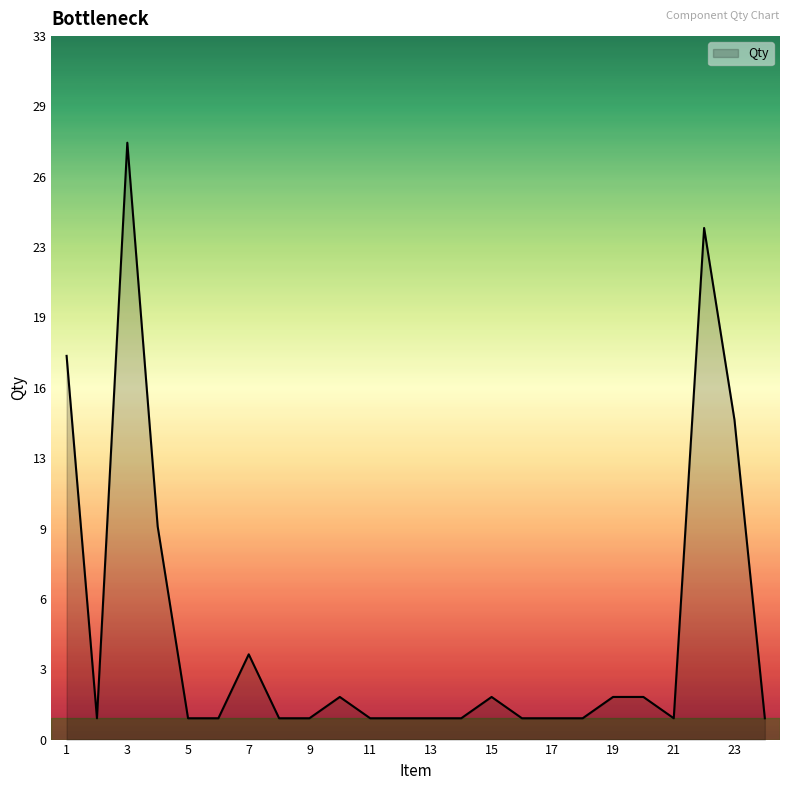

List the labels in order of value, largest first.

3, 22, 1, 23, 4, 7, 10, 15, 19, 20, 2, 5, 6, 8, 9, 11, 12, 13, 14, 16, 17, 18, 21, 24